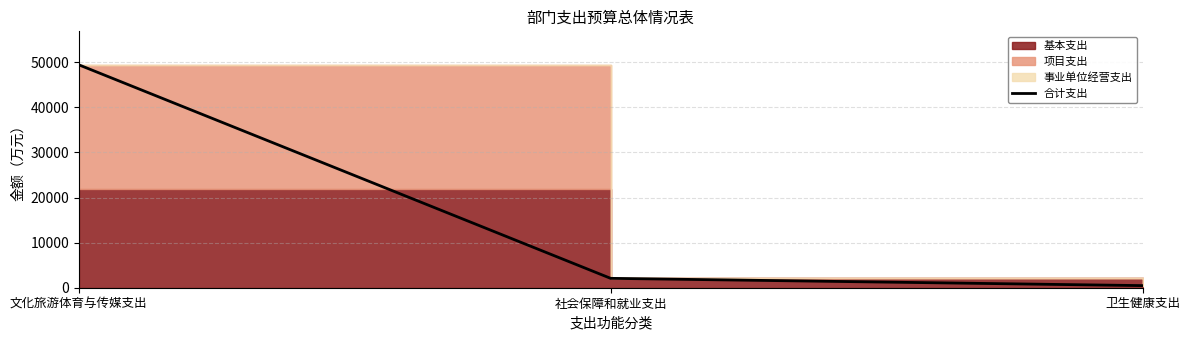

What is the sum of all values?

51980.6